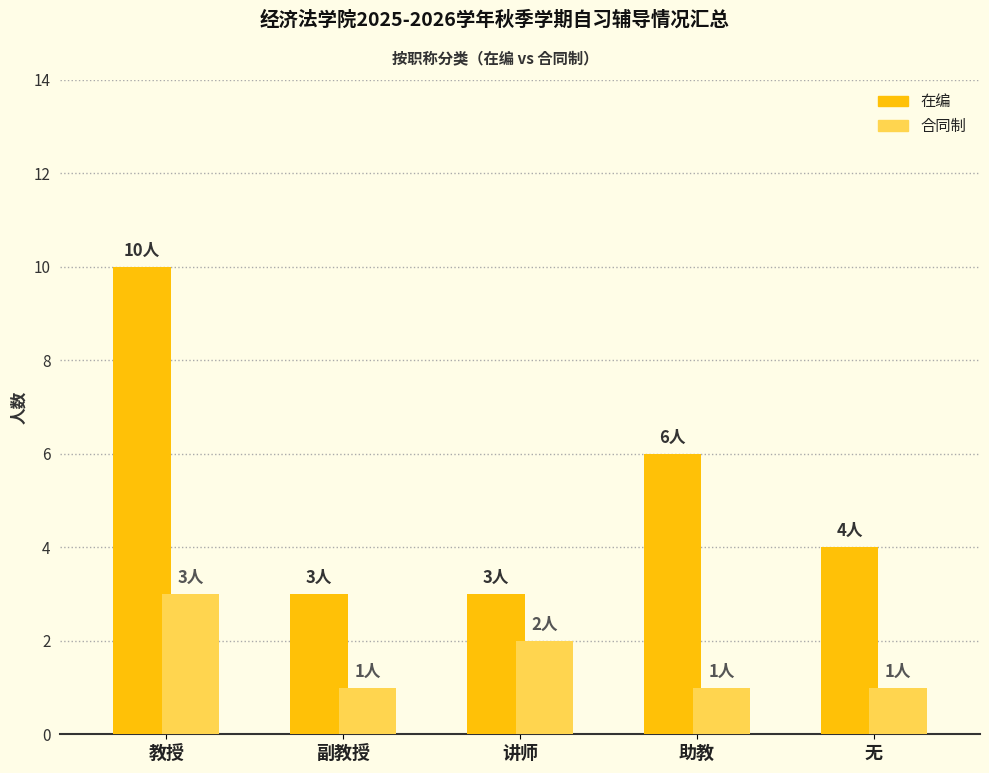

Which category has the highest value across all series?

教授